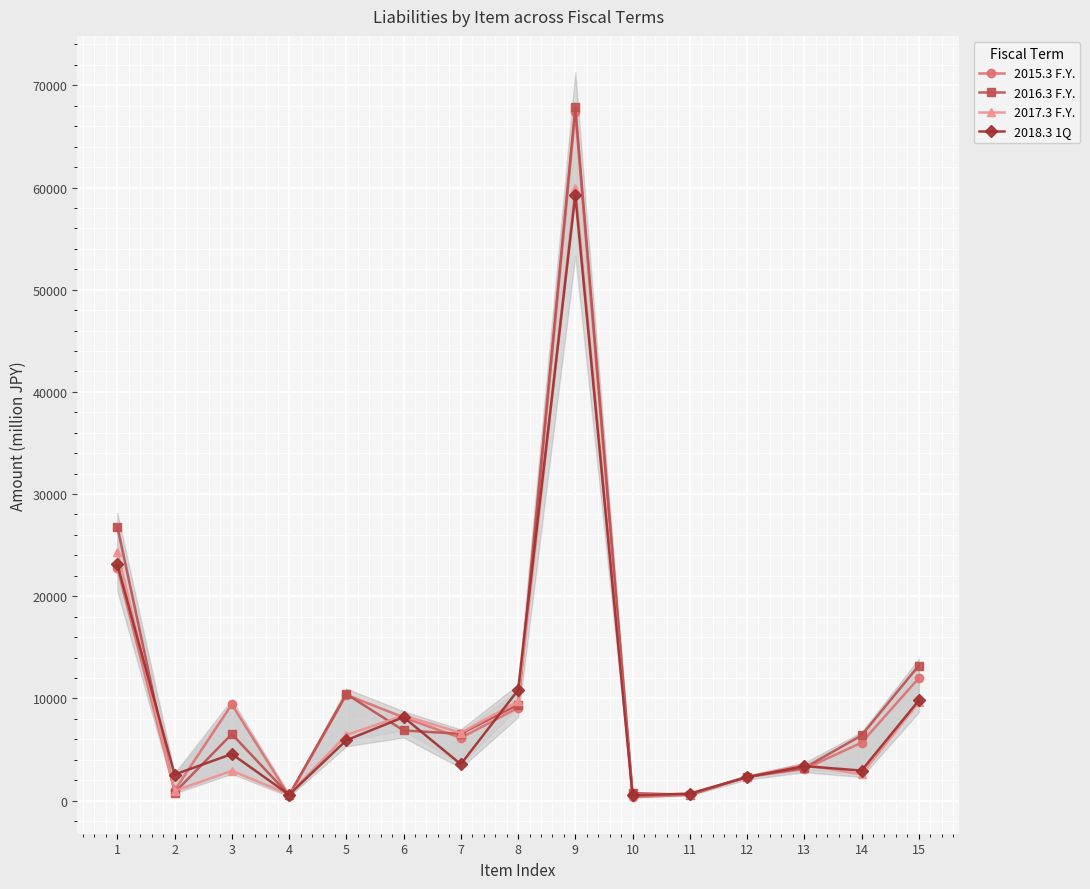

Where is 2017.3 F.Y. nearest to the value 30250?

1